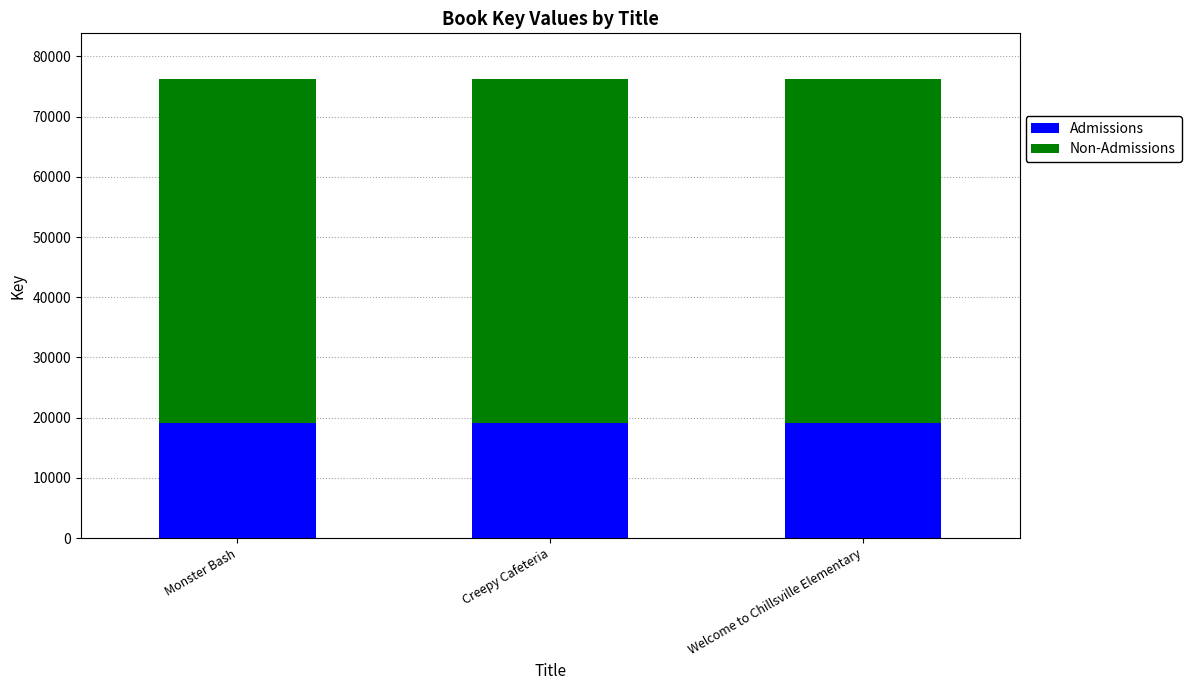

What is the highest value of the Admissions series?

19054